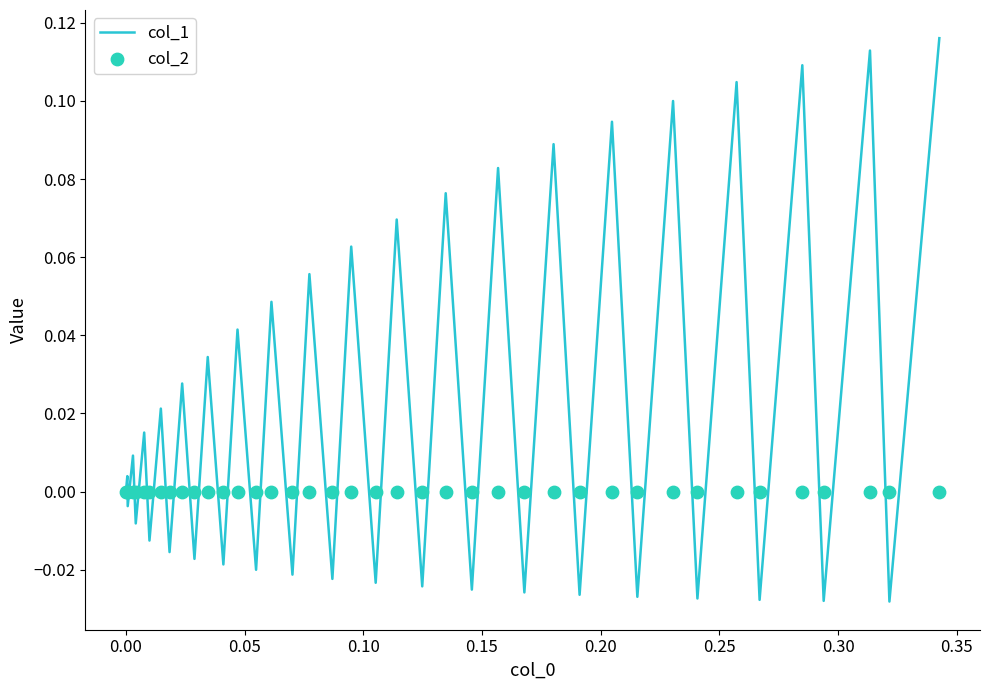

Which series contains the highest Y value?

col_1